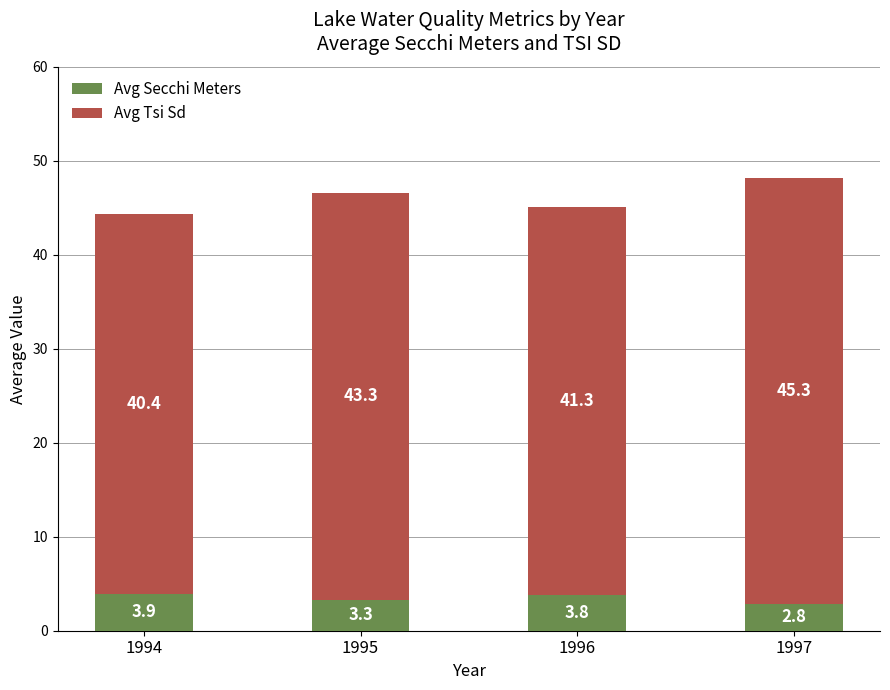

What is the highest value of the Avg Secchi Meters series?

3.9